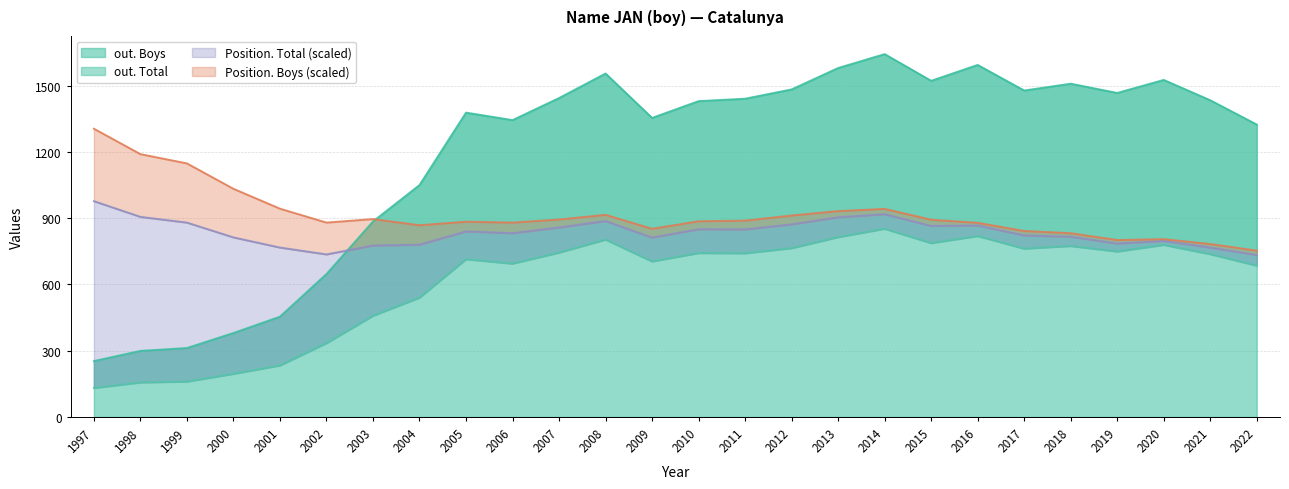

What is the minimum value for out. Boys?

253